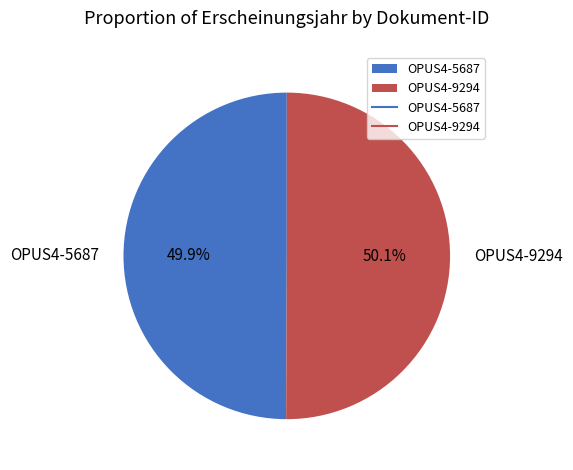

To the nearest percent, what is the average slice percentage?

50%